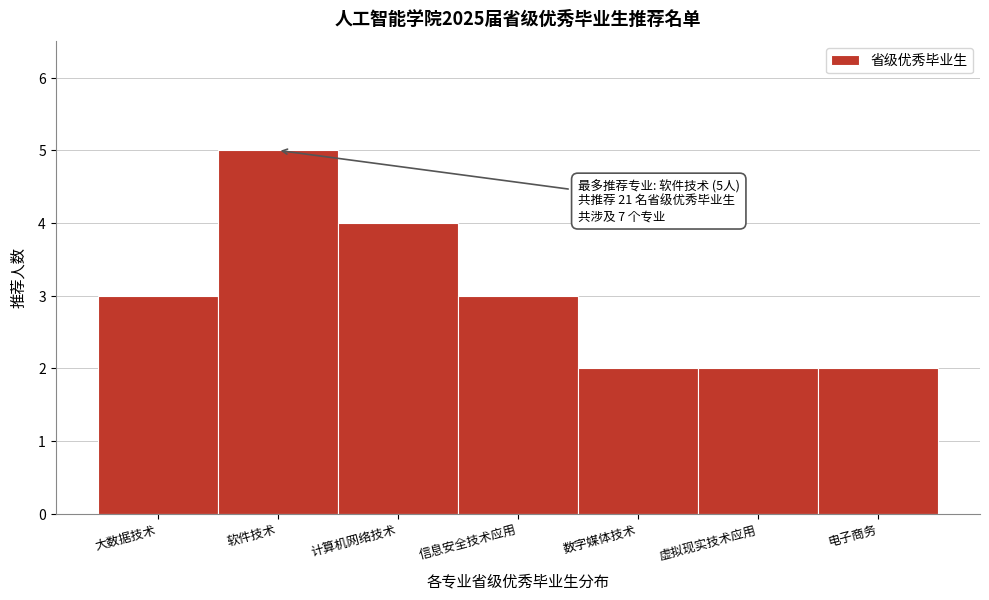

Reading right to left, list all the values displayed in this chart.

电子商务=2	虚拟现实技术应用=2	数字媒体技术=2	信息安全技术应用=3	计算机网络技术=4	软件技术=5	大数据技术=3